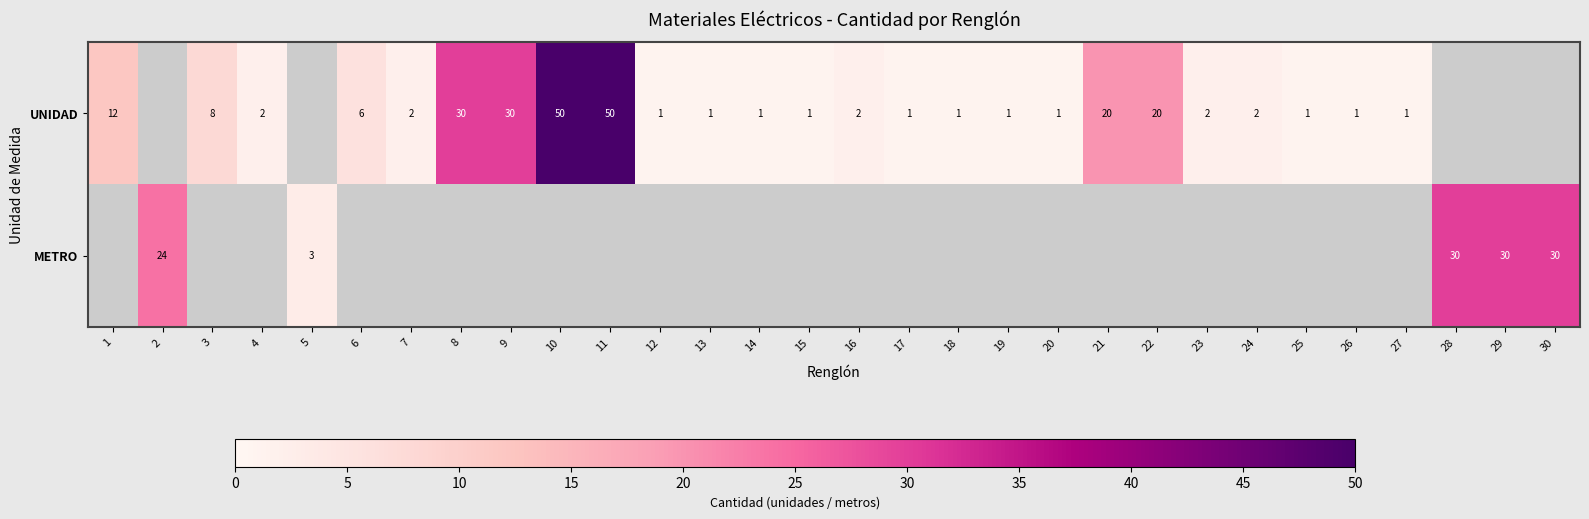

At how many categories does at least one series exceed 7?

12